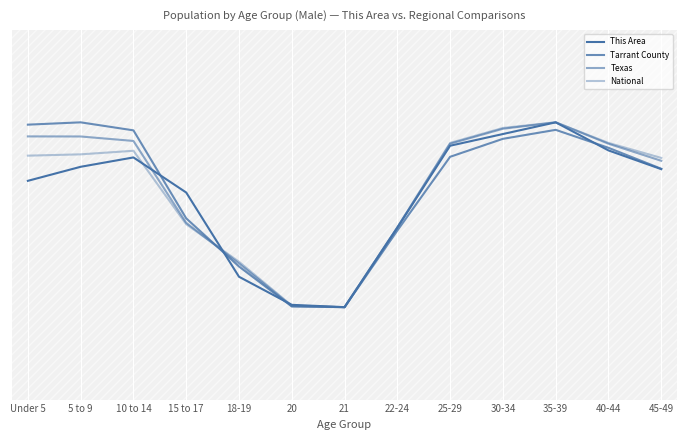

Which series has the largest range (max minus min)?

This Area